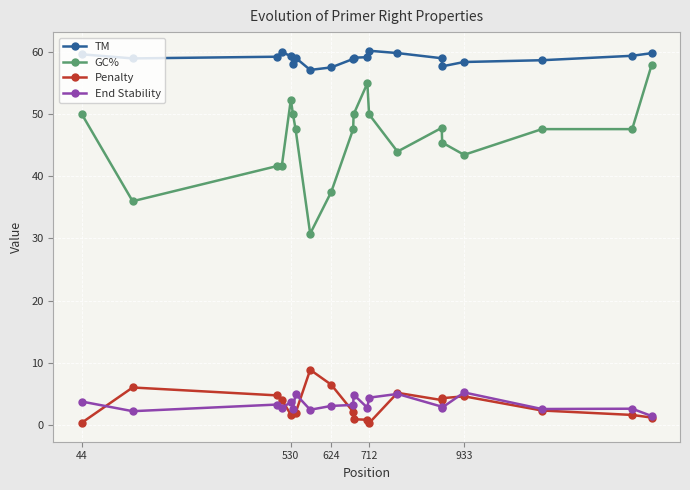

What is the highest value of the Penalty series?

8.8